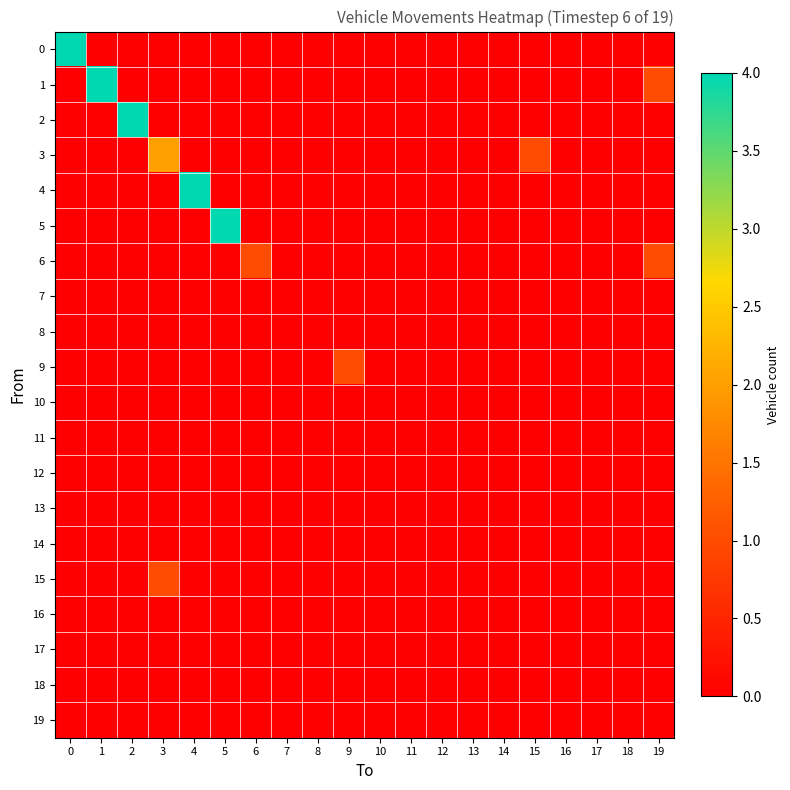

Reading right to left, what are all the values shown in this chart?

0: 19=0	18=0	17=0	16=0	15=0	14=0	13=0	12=0	11=0	10=0	9=0	8=0	7=0	6=0	5=0	4=0	3=0	2=0	1=0	0=4
1: 19=1	18=0	17=0	16=0	15=0	14=0	13=0	12=0	11=0	10=0	9=0	8=0	7=0	6=0	5=0	4=0	3=0	2=0	1=4	0=0
2: 19=0	18=0	17=0	16=0	15=0	14=0	13=0	12=0	11=0	10=0	9=0	8=0	7=0	6=0	5=0	4=0	3=0	2=4	1=0	0=0
3: 19=0	18=0	17=0	16=0	15=1	14=0	13=0	12=0	11=0	10=0	9=0	8=0	7=0	6=0	5=0	4=0	3=2	2=0	1=0	0=0
4: 19=0	18=0	17=0	16=0	15=0	14=0	13=0	12=0	11=0	10=0	9=0	8=0	7=0	6=0	5=0	4=4	3=0	2=0	1=0	0=0
5: 19=0	18=0	17=0	16=0	15=0	14=0	13=0	12=0	11=0	10=0	9=0	8=0	7=0	6=0	5=4	4=0	3=0	2=0	1=0	0=0
6: 19=1	18=0	17=0	16=0	15=0	14=0	13=0	12=0	11=0	10=0	9=0	8=0	7=0	6=1	5=0	4=0	3=0	2=0	1=0	0=0
7: 19=0	18=0	17=0	16=0	15=0	14=0	13=0	12=0	11=0	10=0	9=0	8=0	7=0	6=0	5=0	4=0	3=0	2=0	1=0	0=0
8: 19=0	18=0	17=0	16=0	15=0	14=0	13=0	12=0	11=0	10=0	9=0	8=0	7=0	6=0	5=0	4=0	3=0	2=0	1=0	0=0
9: 19=0	18=0	17=0	16=0	15=0	14=0	13=0	12=0	11=0	10=0	9=1	8=0	7=0	6=0	5=0	4=0	3=0	2=0	1=0	0=0
10: 19=0	18=0	17=0	16=0	15=0	14=0	13=0	12=0	11=0	10=0	9=0	8=0	7=0	6=0	5=0	4=0	3=0	2=0	1=0	0=0
11: 19=0	18=0	17=0	16=0	15=0	14=0	13=0	12=0	11=0	10=0	9=0	8=0	7=0	6=0	5=0	4=0	3=0	2=0	1=0	0=0
12: 19=0	18=0	17=0	16=0	15=0	14=0	13=0	12=0	11=0	10=0	9=0	8=0	7=0	6=0	5=0	4=0	3=0	2=0	1=0	0=0
13: 19=0	18=0	17=0	16=0	15=0	14=0	13=0	12=0	11=0	10=0	9=0	8=0	7=0	6=0	5=0	4=0	3=0	2=0	1=0	0=0
14: 19=0	18=0	17=0	16=0	15=0	14=0	13=0	12=0	11=0	10=0	9=0	8=0	7=0	6=0	5=0	4=0	3=0	2=0	1=0	0=0
15: 19=0	18=0	17=0	16=0	15=0	14=0	13=0	12=0	11=0	10=0	9=0	8=0	7=0	6=0	5=0	4=0	3=1	2=0	1=0	0=0
16: 19=0	18=0	17=0	16=0	15=0	14=0	13=0	12=0	11=0	10=0	9=0	8=0	7=0	6=0	5=0	4=0	3=0	2=0	1=0	0=0
17: 19=0	18=0	17=0	16=0	15=0	14=0	13=0	12=0	11=0	10=0	9=0	8=0	7=0	6=0	5=0	4=0	3=0	2=0	1=0	0=0
18: 19=0	18=0	17=0	16=0	15=0	14=0	13=0	12=0	11=0	10=0	9=0	8=0	7=0	6=0	5=0	4=0	3=0	2=0	1=0	0=0
19: 19=0	18=0	17=0	16=0	15=0	14=0	13=0	12=0	11=0	10=0	9=0	8=0	7=0	6=0	5=0	4=0	3=0	2=0	1=0	0=0